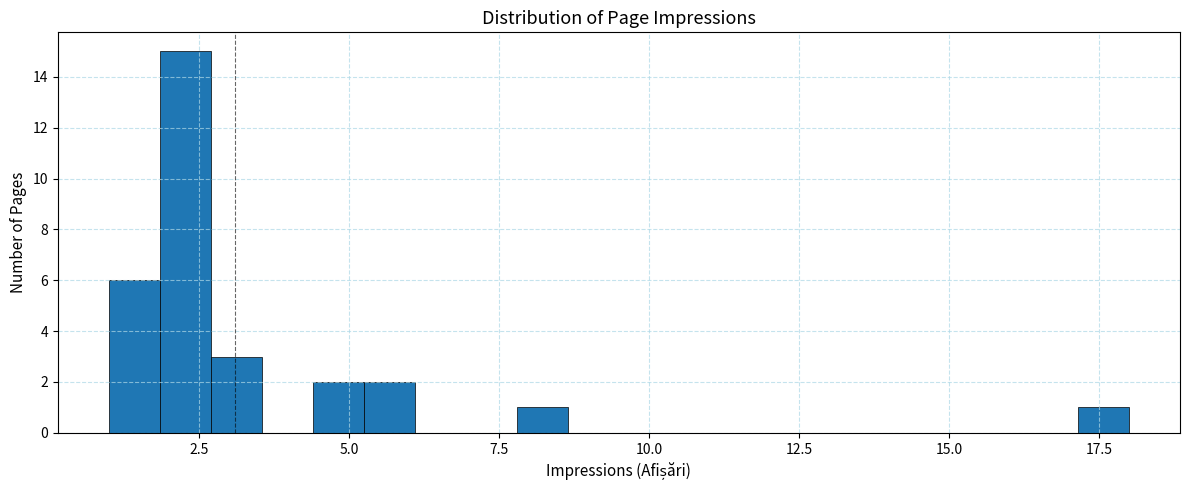

Around what value on the x-axis is the tallest bar? Give the approximate position of its centre, as read against the axis.

2.5